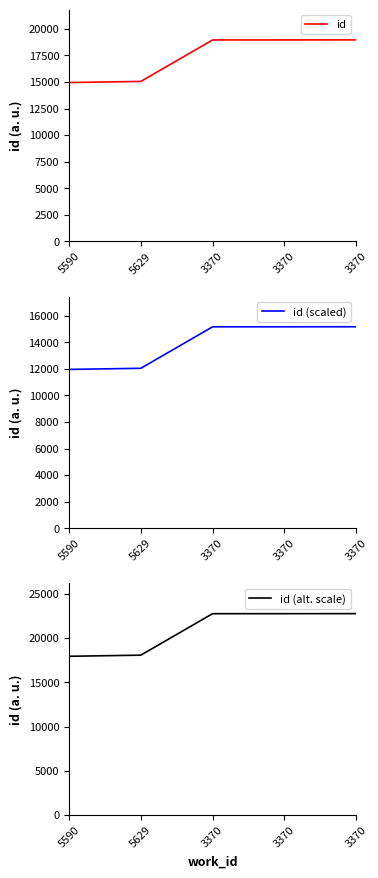

Is it true that id (alt. scale) equals 32006.2 at 5590?

False